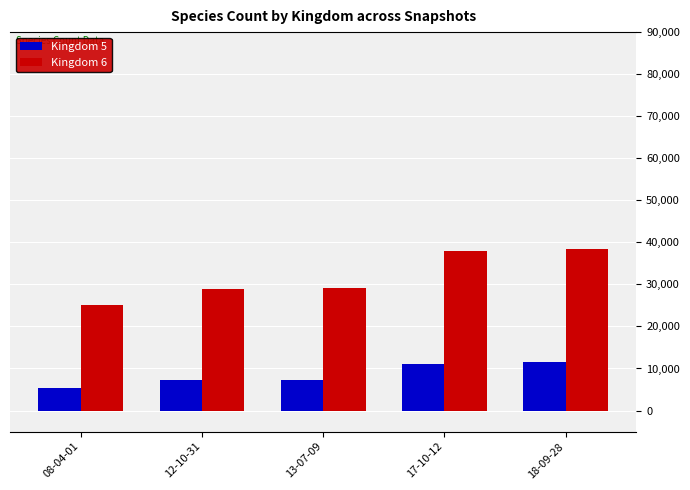

What is the total value across all series at 12-10-31?

36223